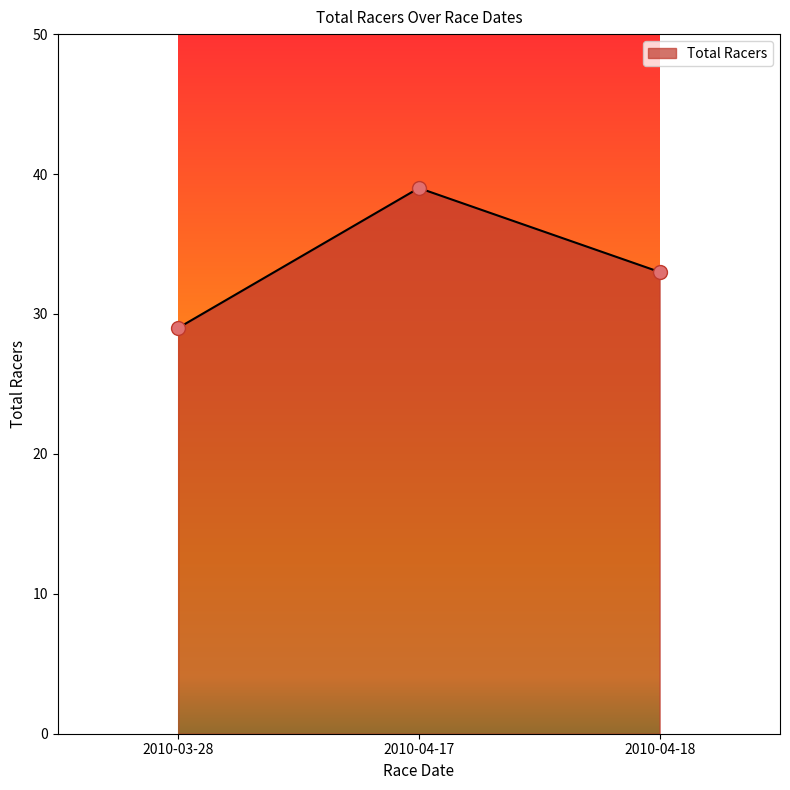

Approximately how many times larger is the value at 2010-03-28 compared to 2010-04-18?

0.9